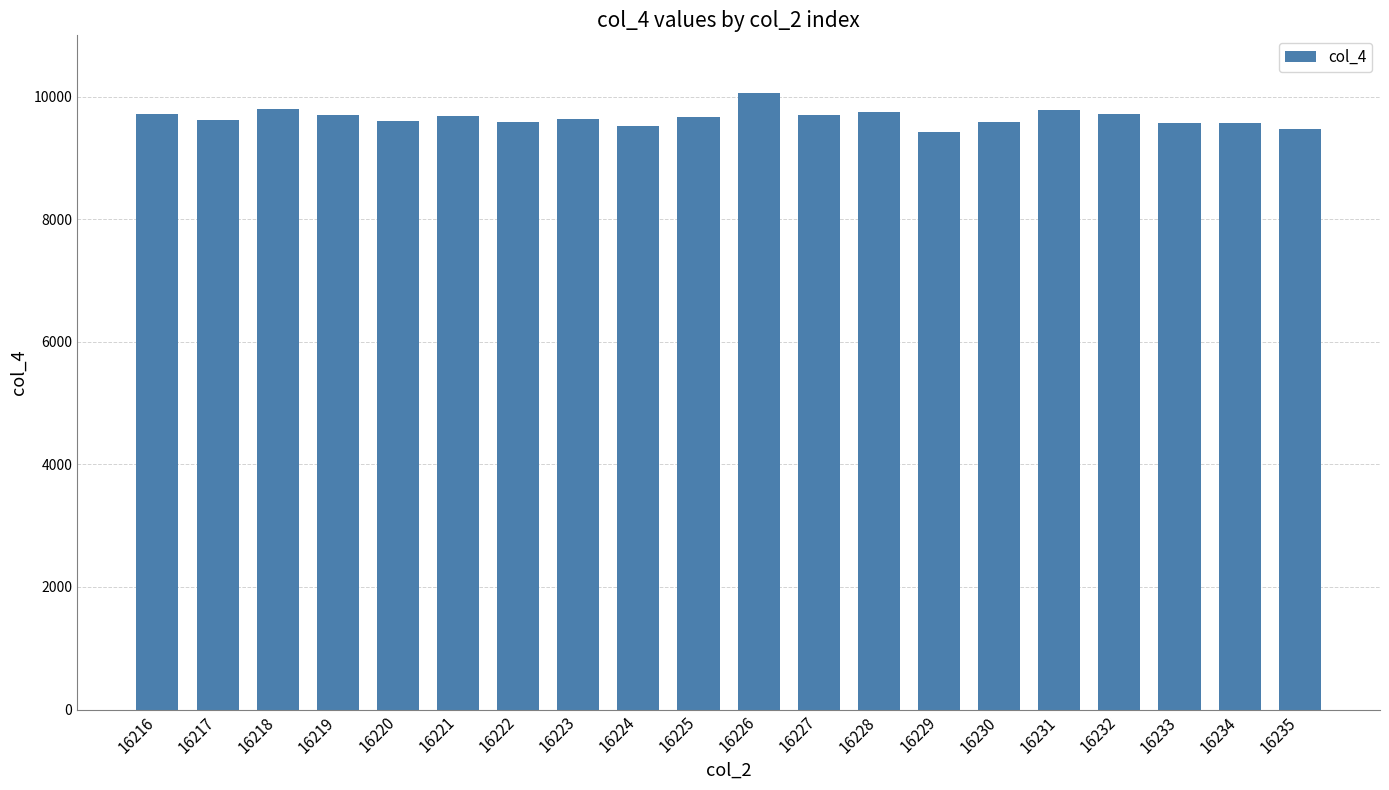

True or false: the data shows 4130 at 16216.

False